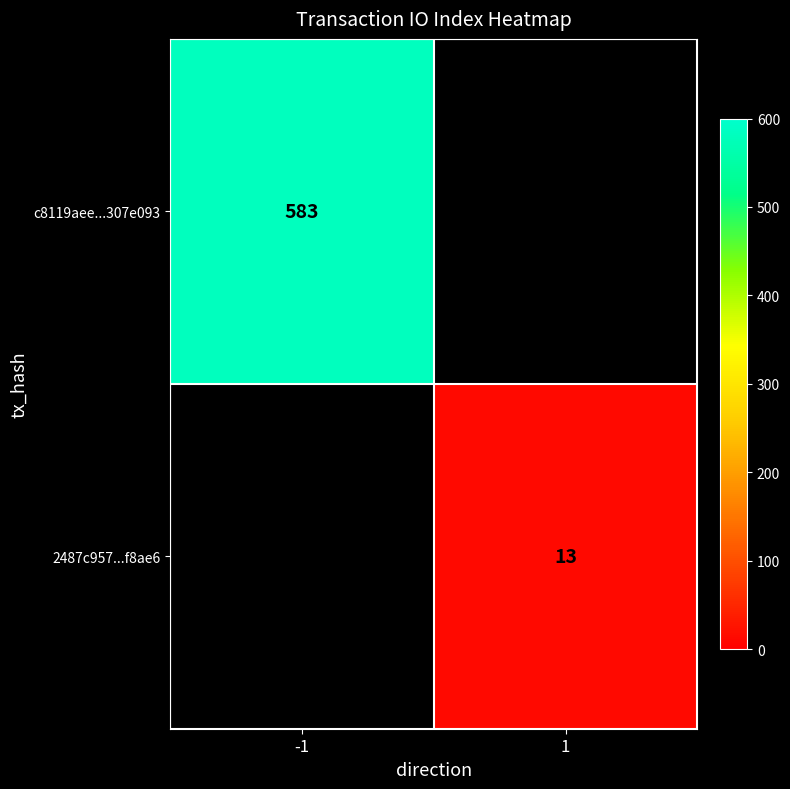

Count the number of categories in the chart.

2